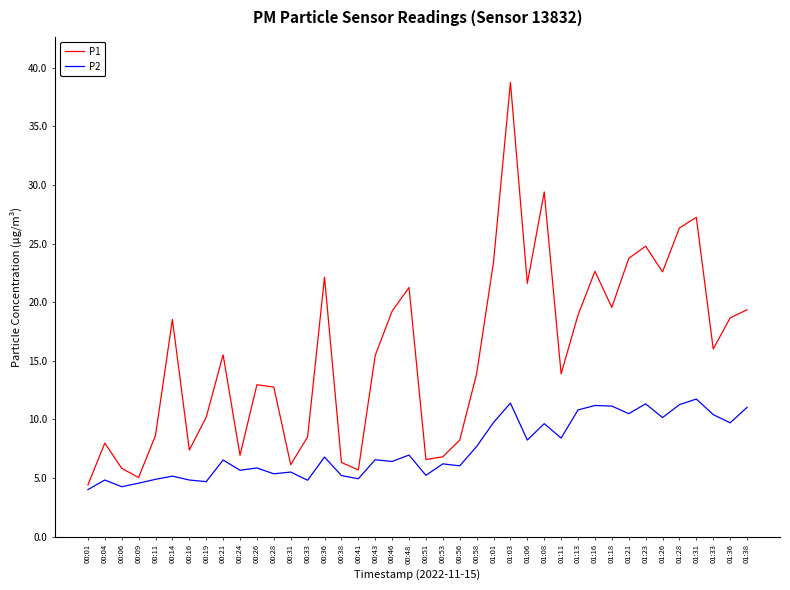

What is the spread (max minus min) of values at 00:16?

2.6